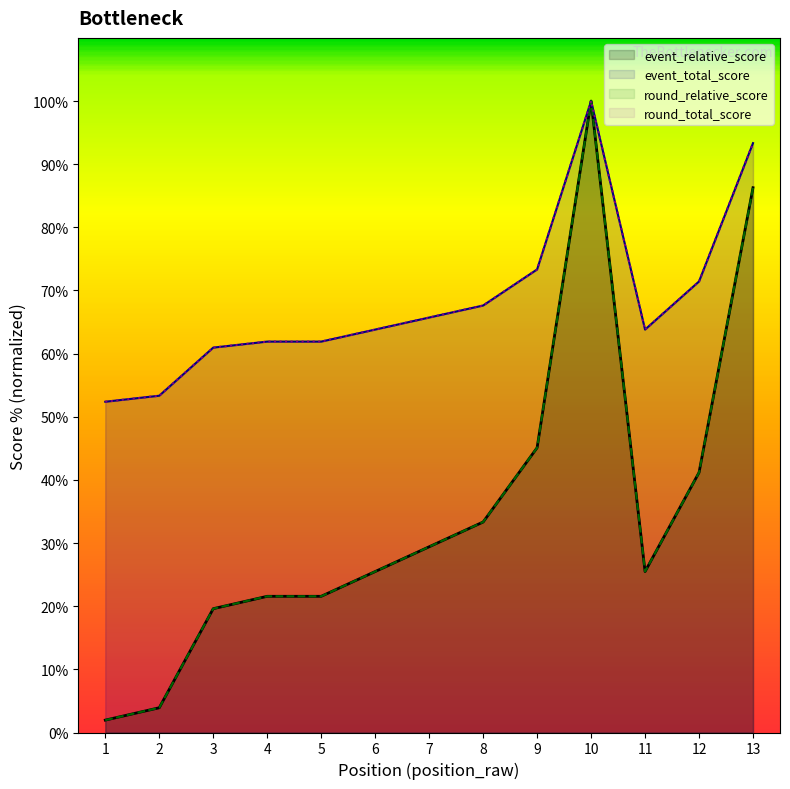

List the series in order of their peak value, lowest first.

event_relative_score, event_total_score, round_relative_score, round_total_score